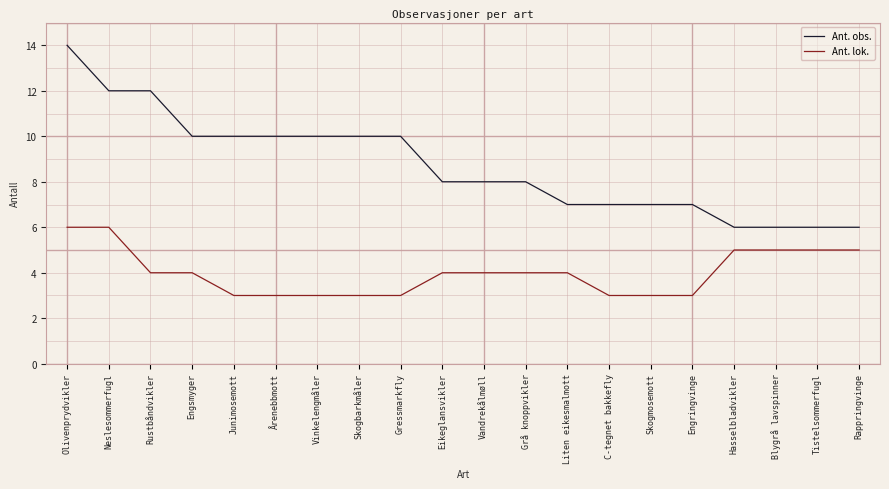

What is the smallest value displayed?

3